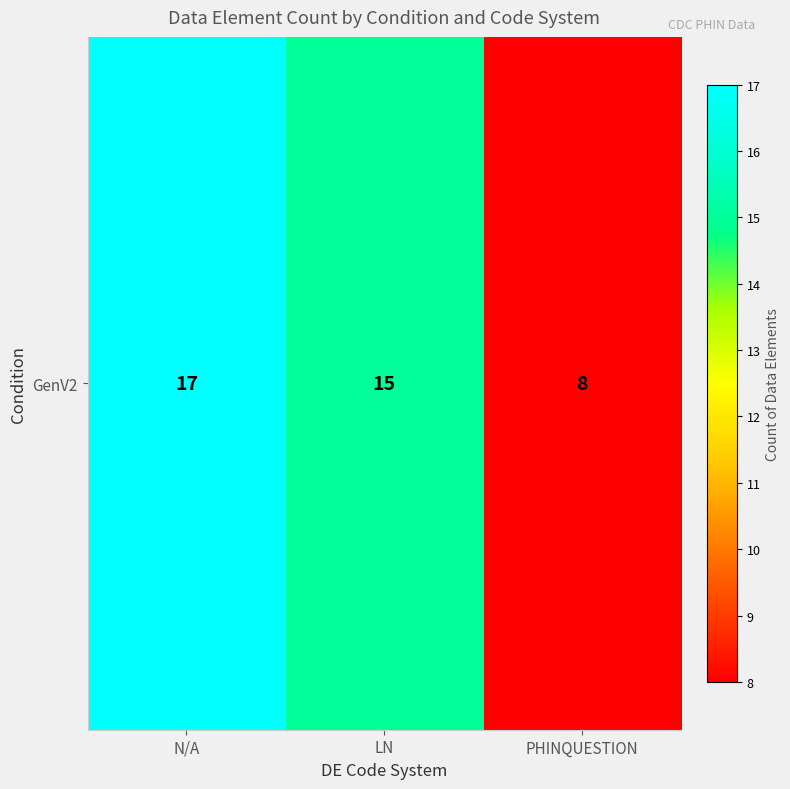

How many values are below 15?

1